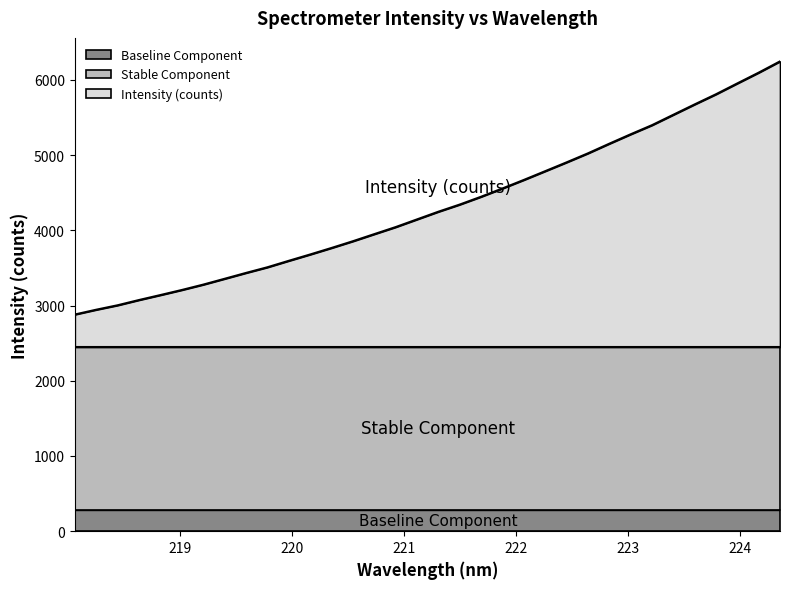

What are all the series names shown in the legend?

Baseline Component, Stable Component, Intensity (counts)